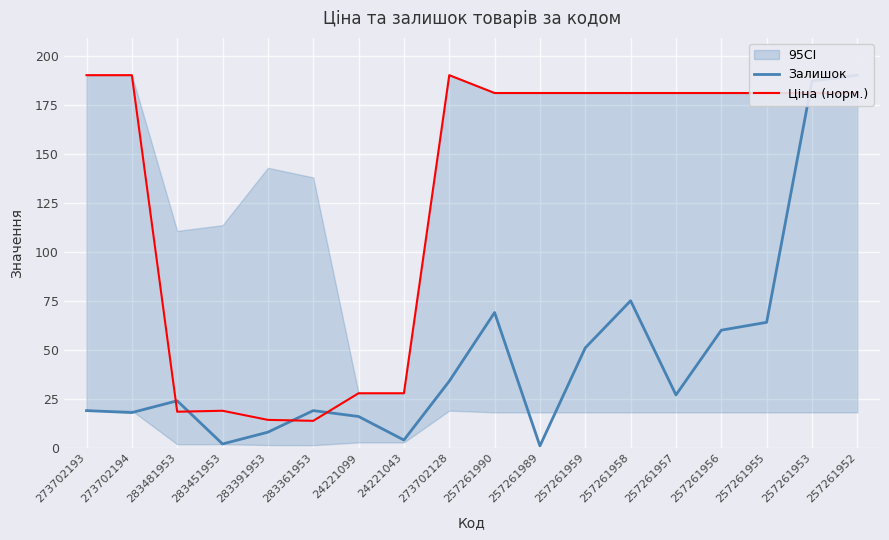

At which label does Залишок reach its peak?

257261952